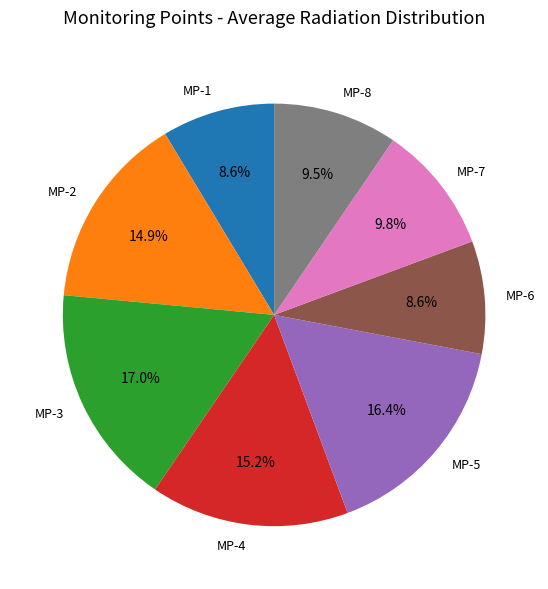

Which slice is the largest?

MP-3